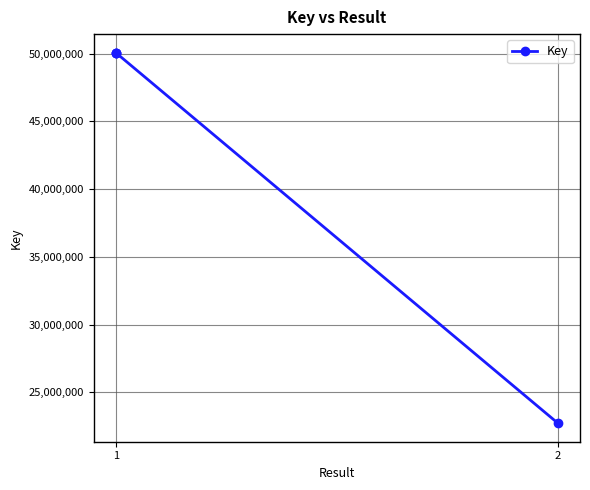

How many lines are shown in the chart?

1